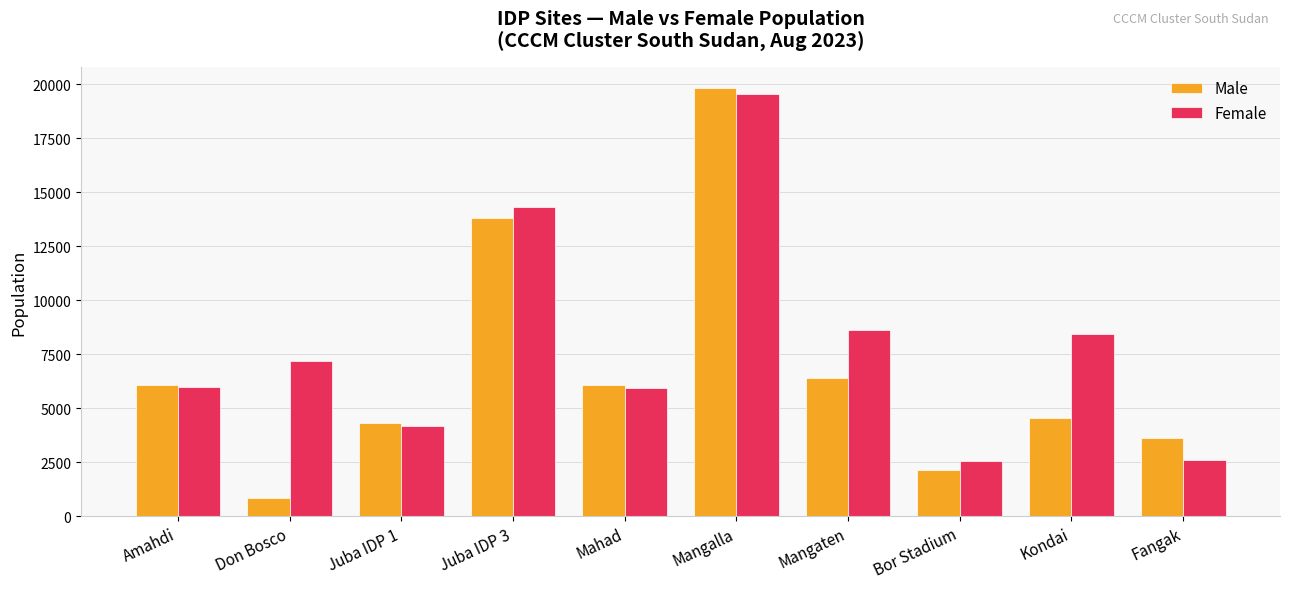

What is the label of the 9th bar from the left?

Kondai